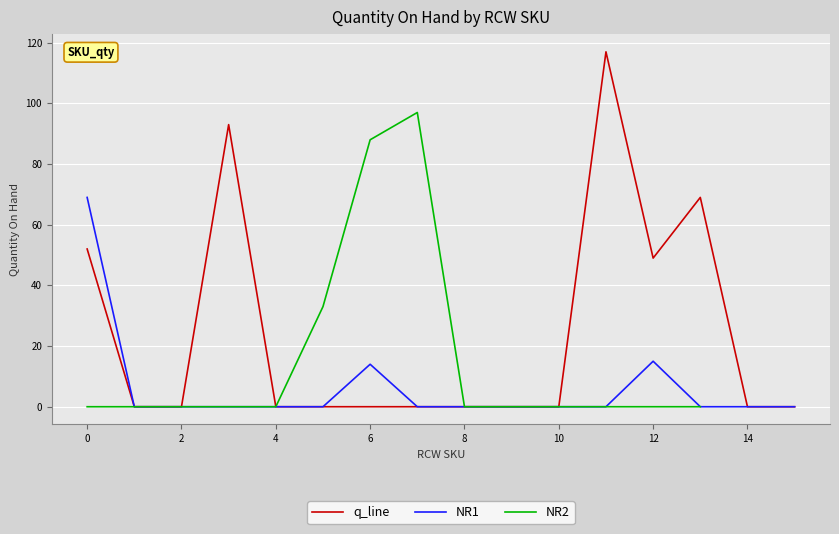

Is it true that q_line equals -45 at 10?

False